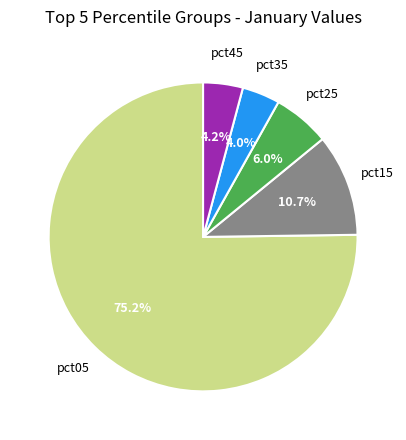

How many segments does this pie chart have?

5